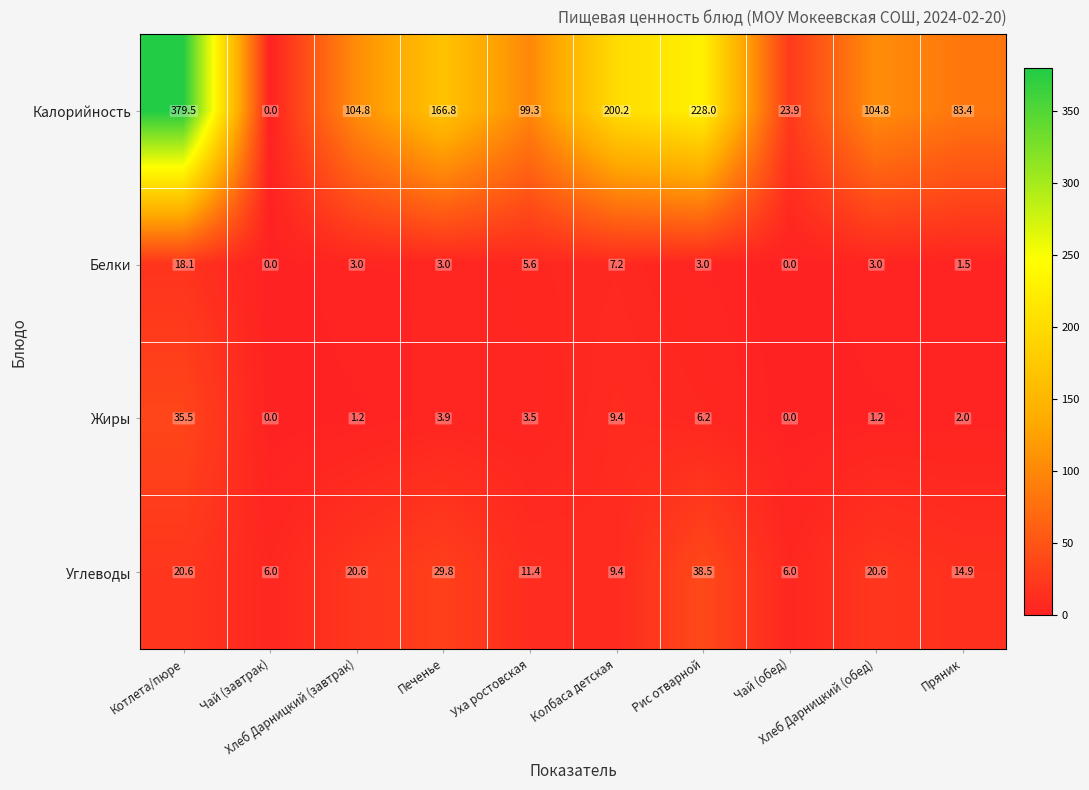

How many data points in Жиры are above 3?

5